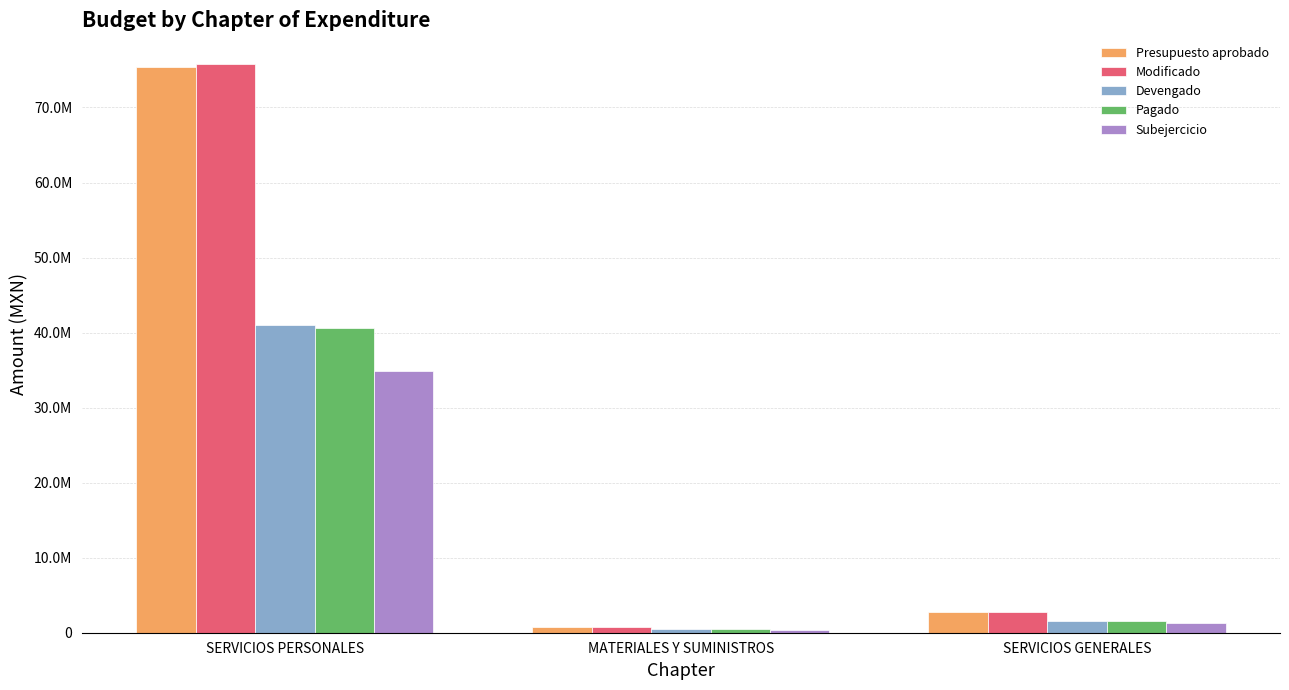

What are all the series names shown in the legend?

Presupuesto aprobado, Modificado, Devengado, Pagado, Subejercicio